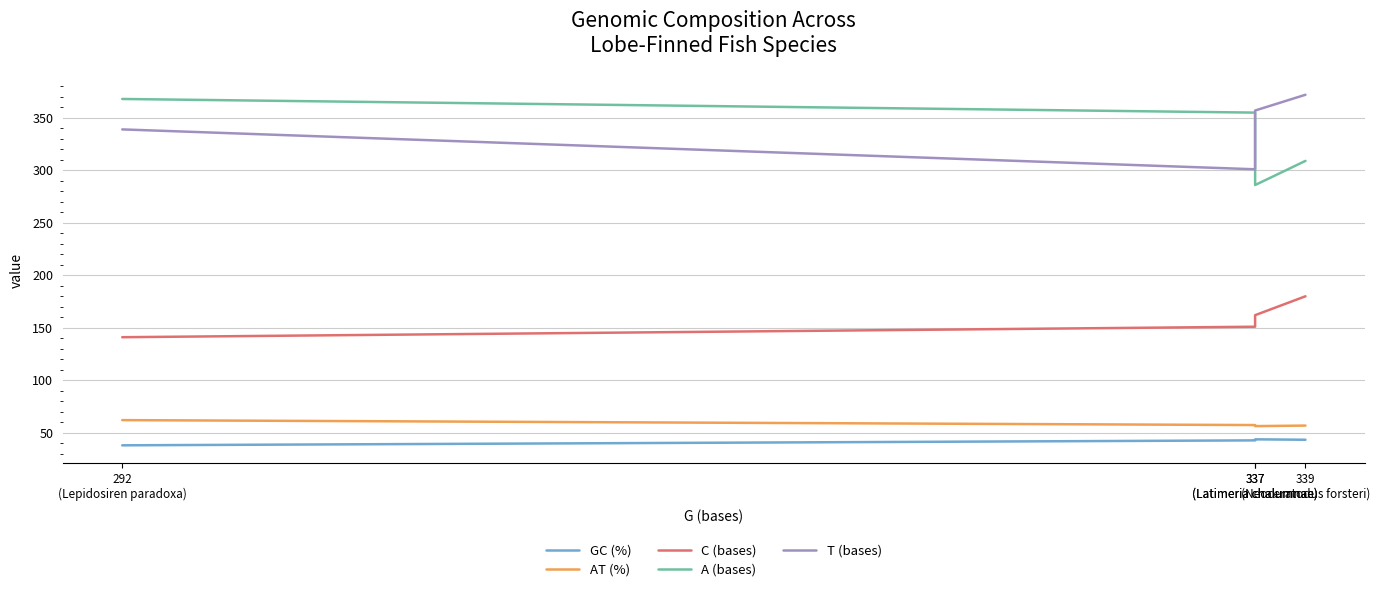

What are all the series names shown in the legend?

GC (%), AT (%), C (bases), A (bases), T (bases)